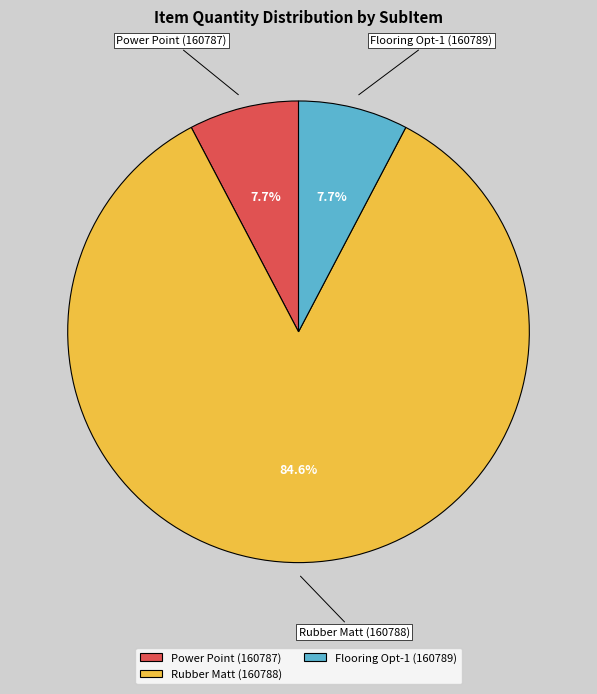

What is the largest slice in the pie chart?

Rubber Matt (160788)